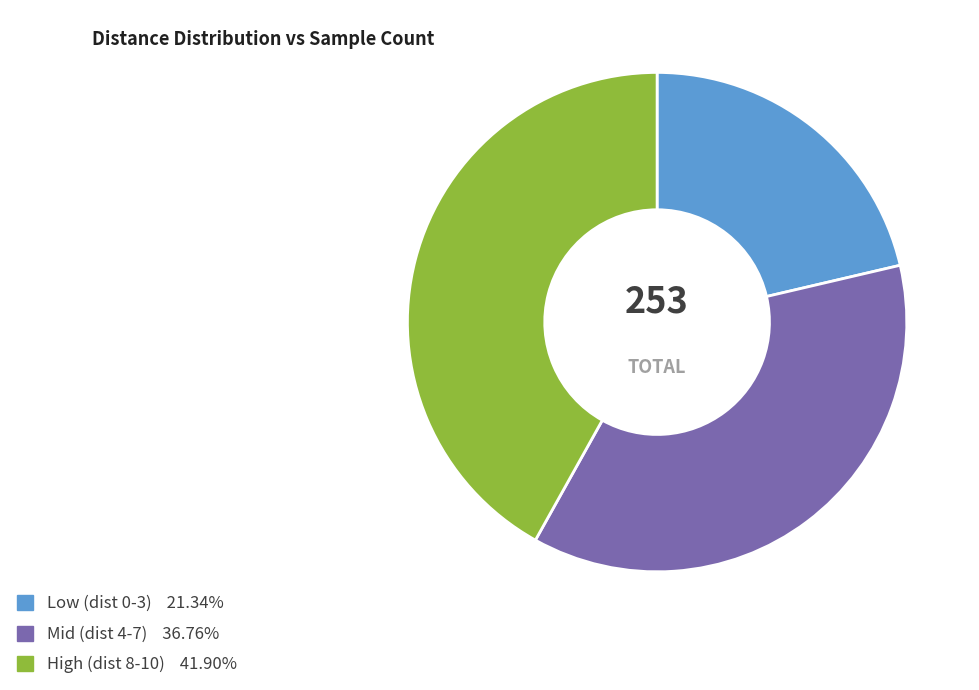

Is there a majority slice in this chart?

No